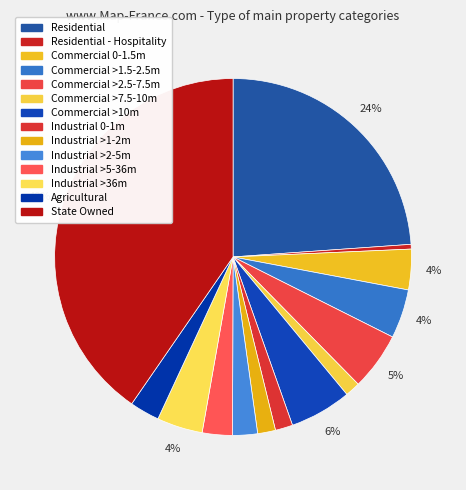

How many slices are in this pie chart?

14